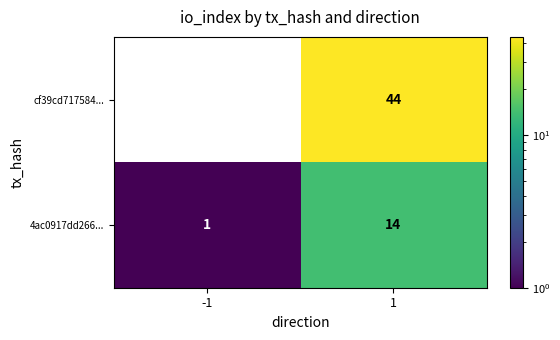

Is the value of cf39cd717584... at -1 greater than the value of 4ac0917dd266... at 1?

No